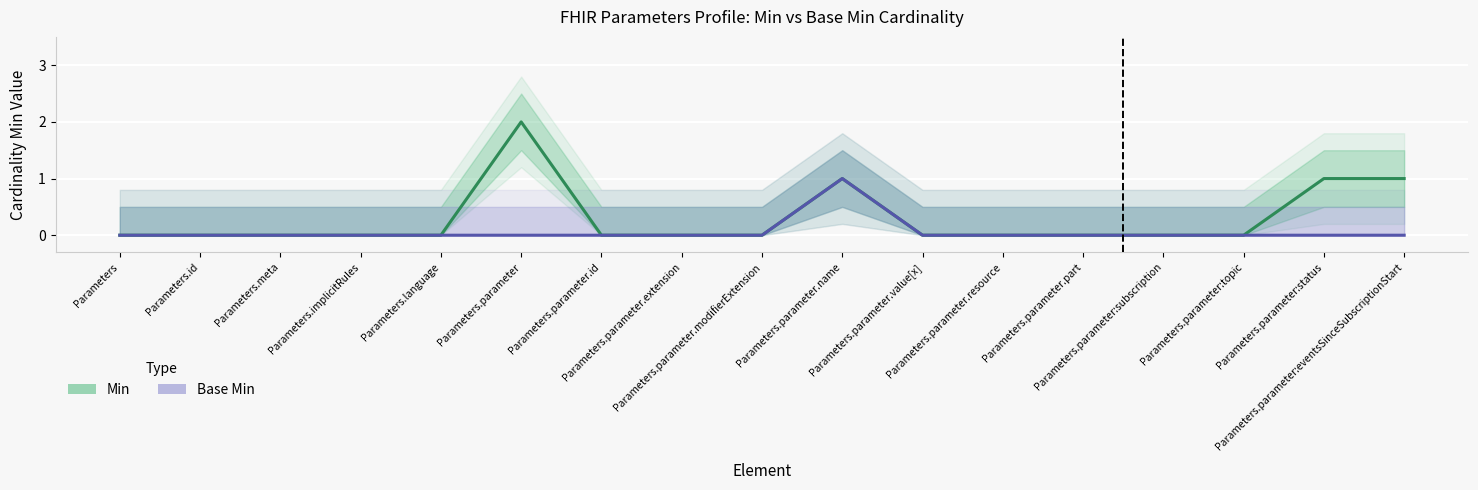

Rank the series by their average value, from lowest to highest.

Base Min, Min